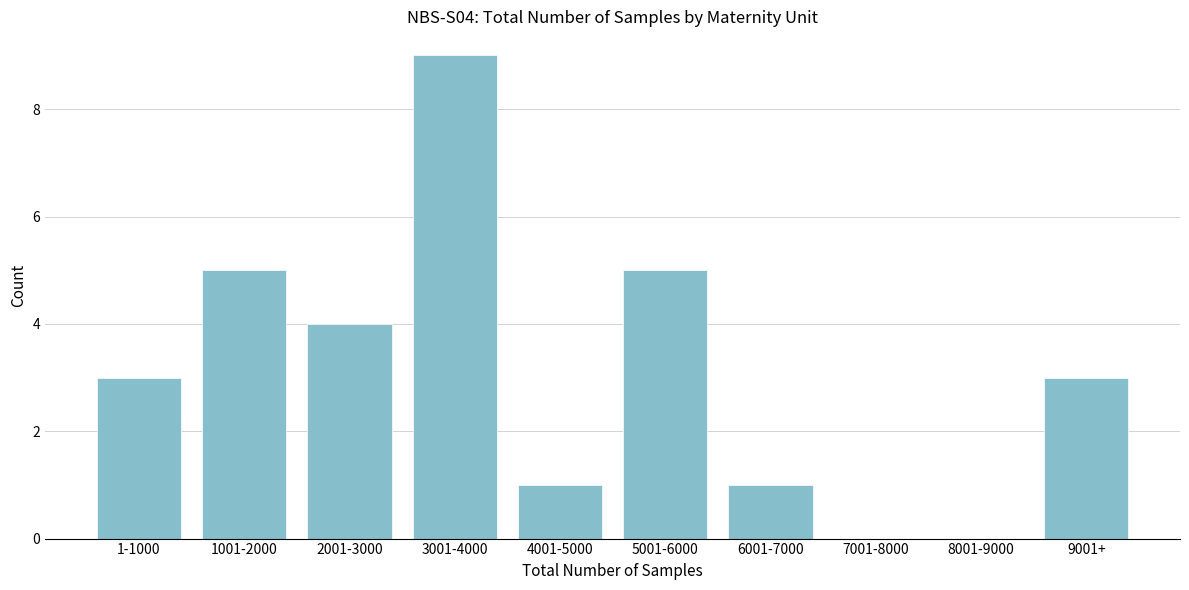

Reading left to right, transcribe all the data shown in this chart.

1-1000=3	1001-2000=5	2001-3000=4	3001-4000=9	4001-5000=1	5001-6000=5	6001-7000=1	7001-8000=0	8001-9000=0	9001+=3